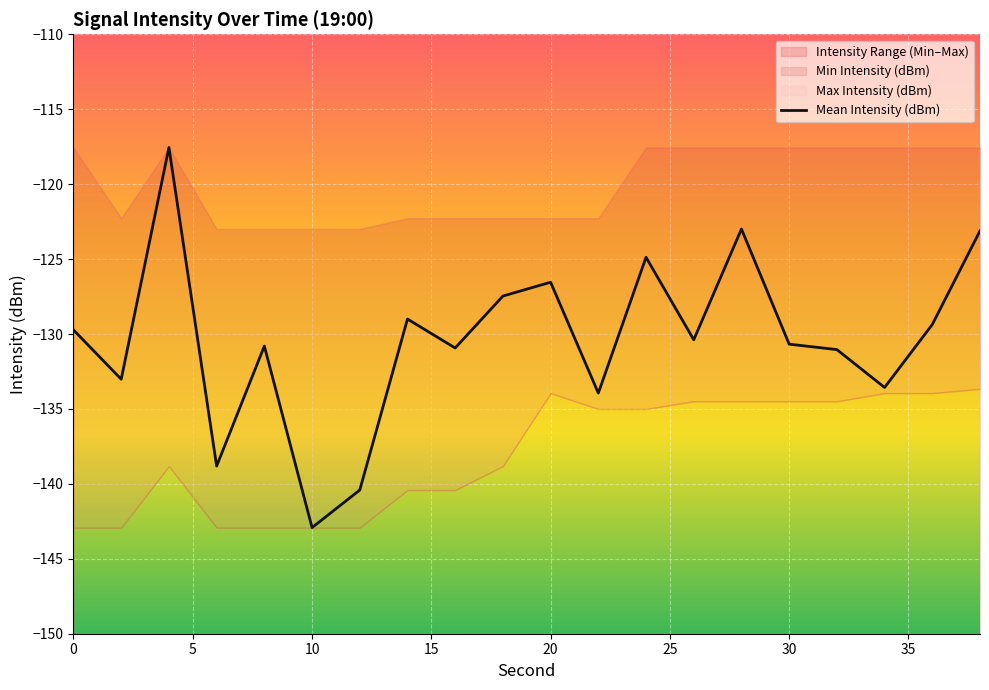

The Mean Intensity (dBm) series shows -129.7 at 0. True or false?

True